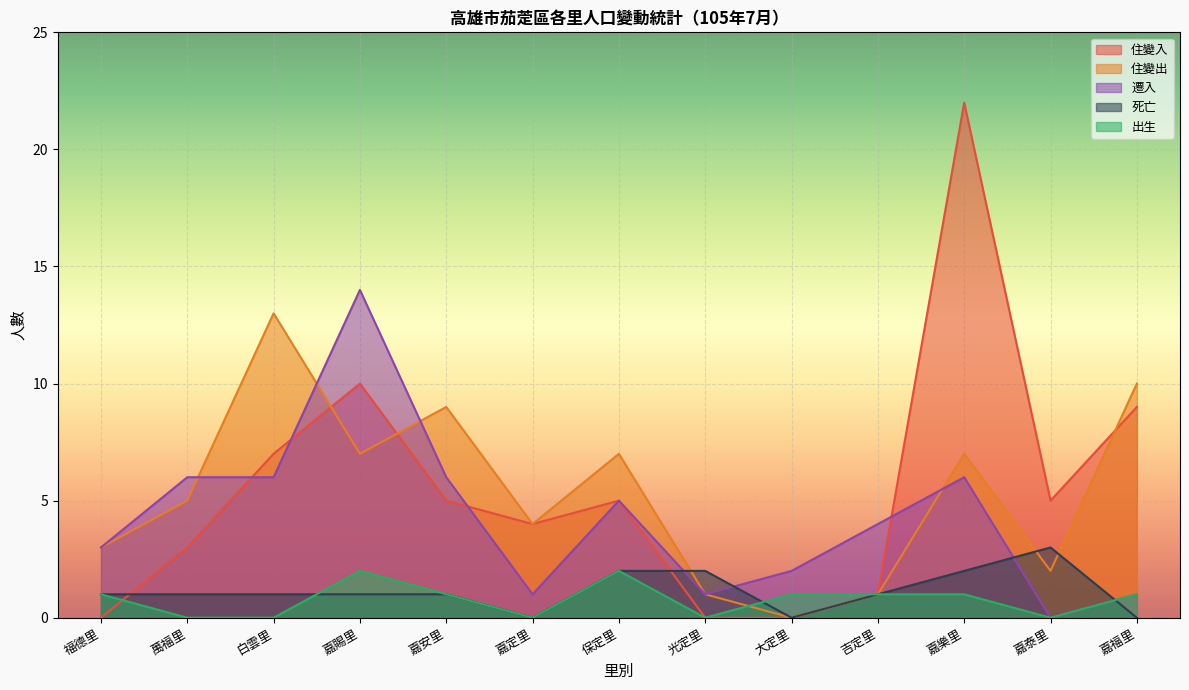

In 住變入, how many points are lower than both neighbors (excluding endpoints)?

2